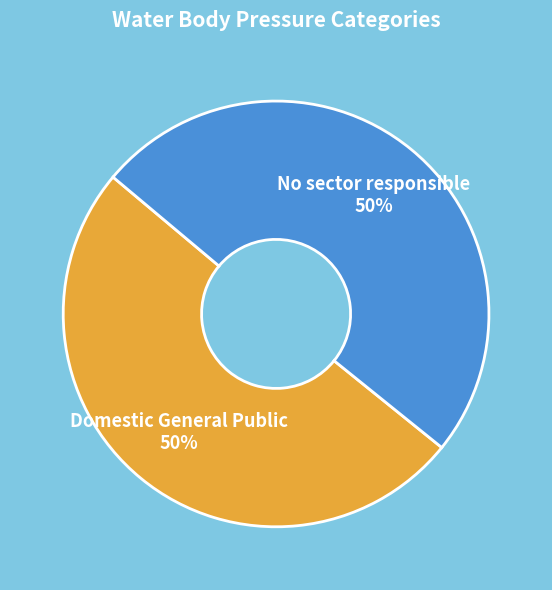

To the nearest percent, what percentage of the pie is No sector responsible?

50%